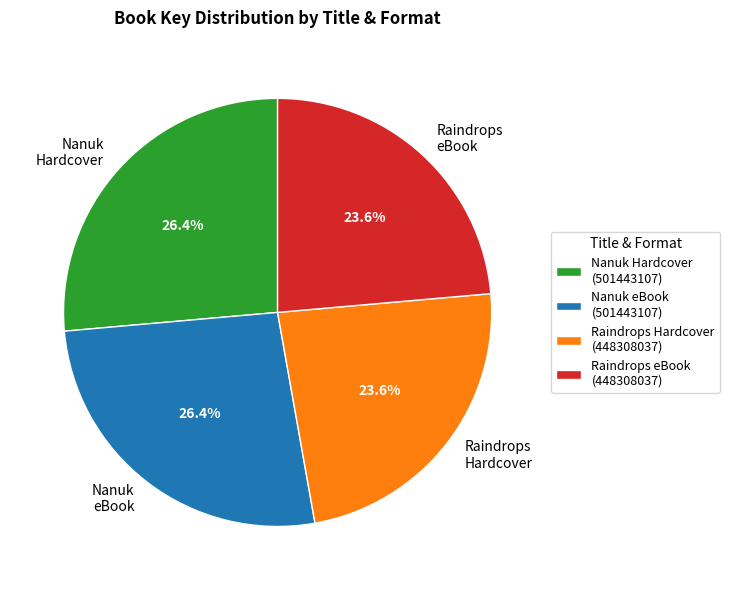

What is the total percentage of Nanuk eBook and Raindrops eBook?

50.0%